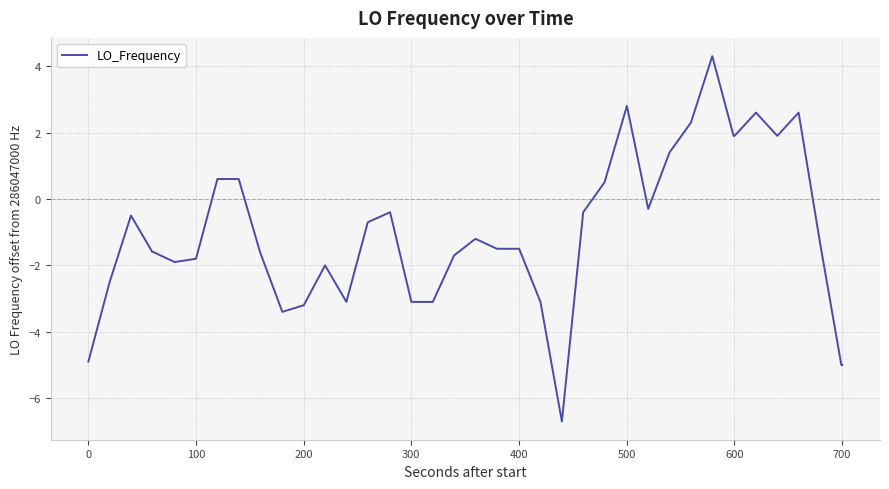

What is the difference between the maximum and minimum values?

11.0